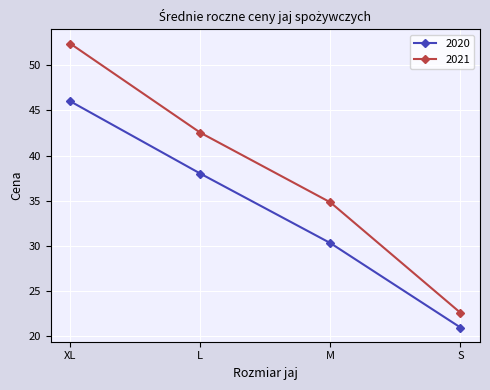

Reading left to right, extract all data points from this chart.

2020: 46.0	38.0	30.3	21.0
2021: 52.4	42.5	34.8	22.6